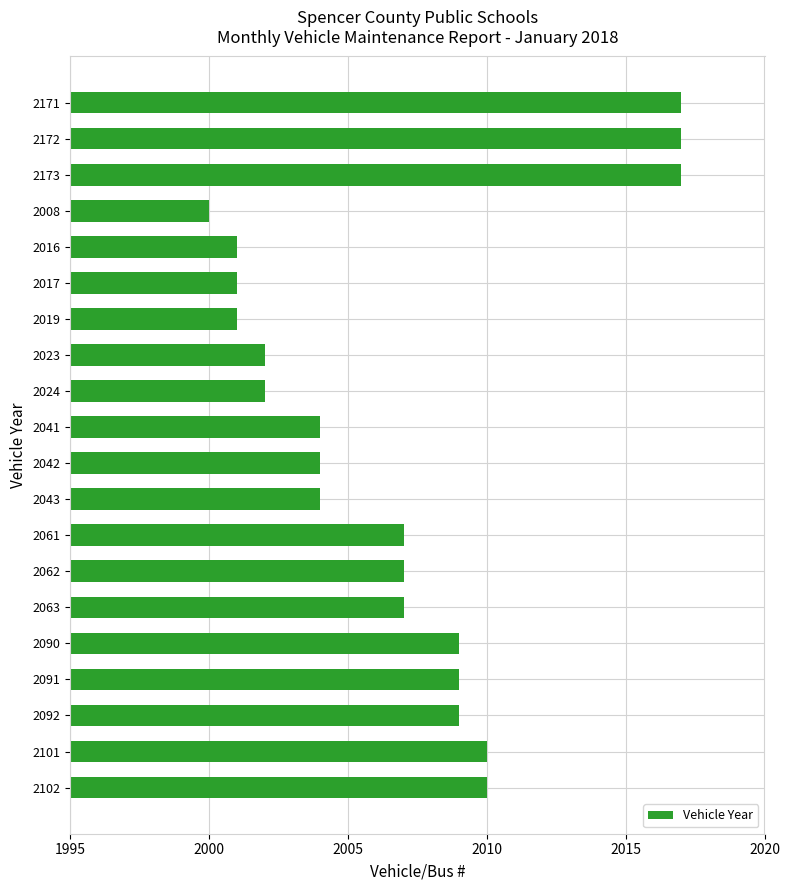

What is the change in value from 2173 to 2023?

-15